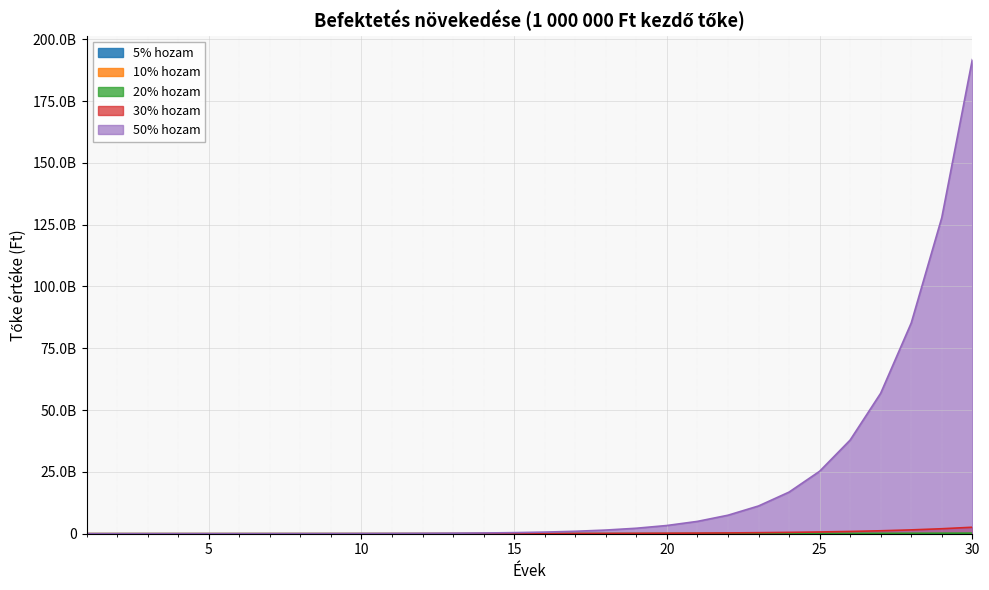

True or false: 10% hozam has more than 2 interior local peaks.

False